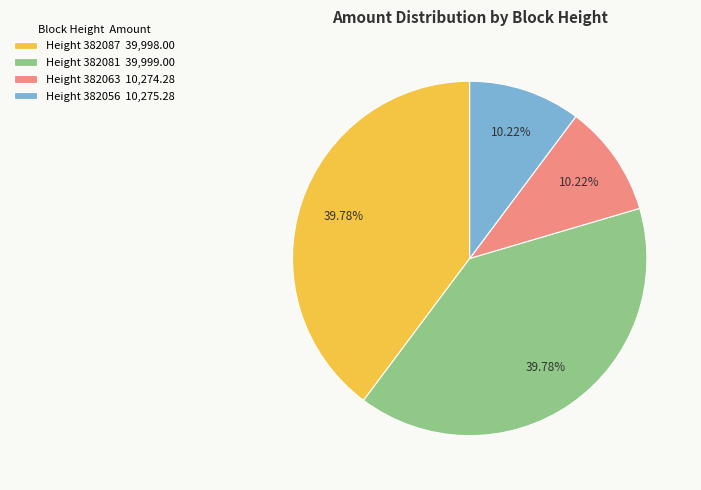

Is there a majority slice in this chart?

No